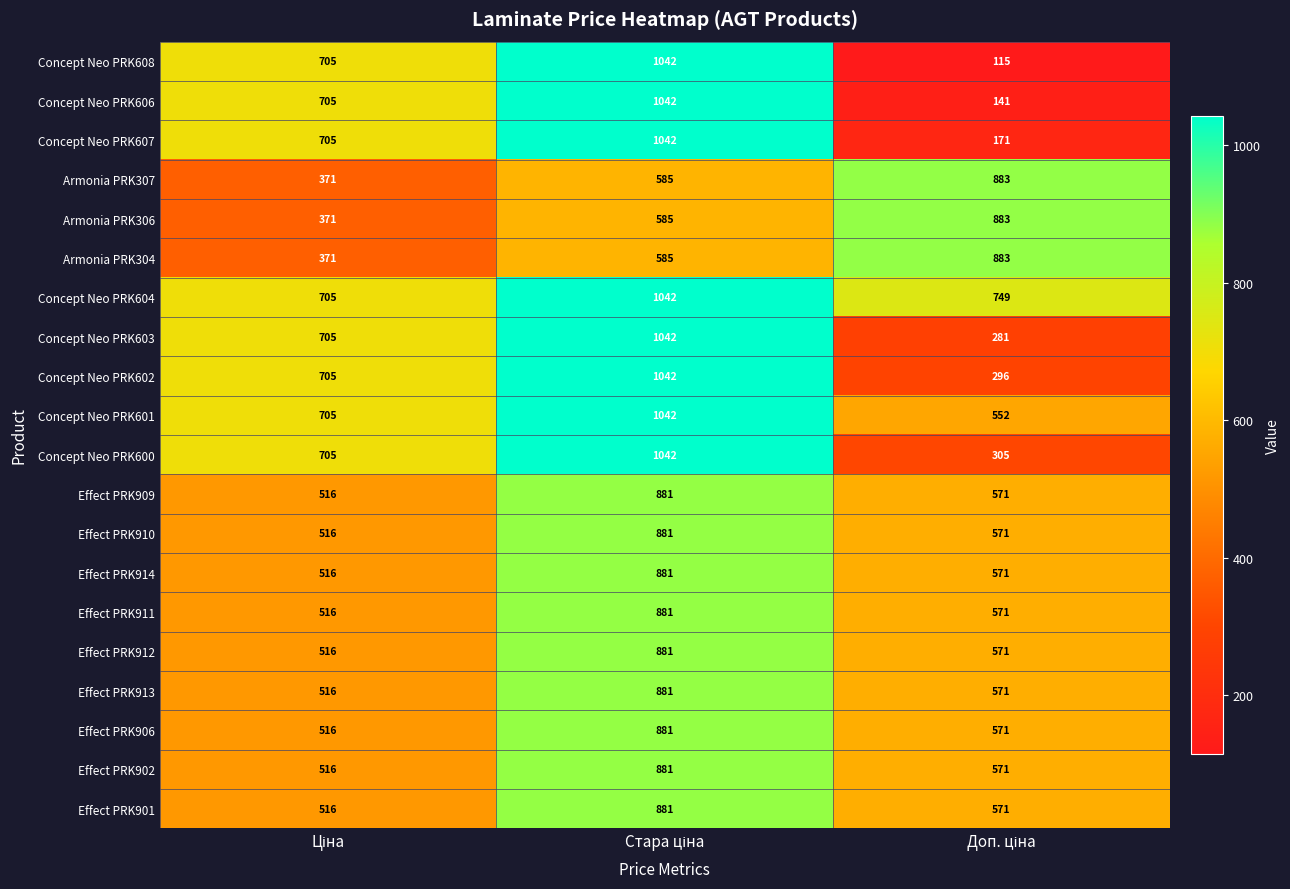

What is the maximum value shown in the chart?

1042